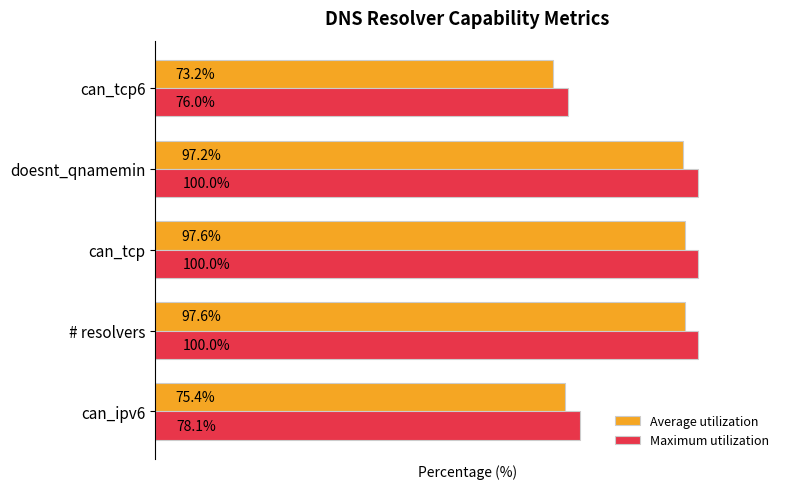

List the series in order of their peak value, highest first.

Maximum utilization, Average utilization